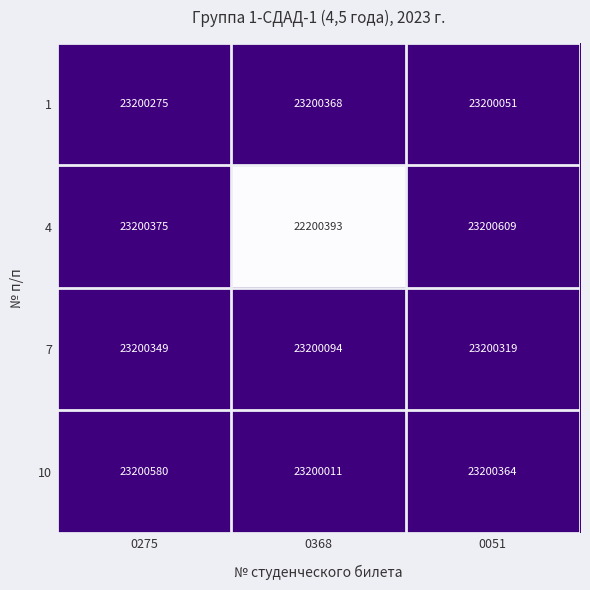

What is the difference between the maximum and second lowest values in the 10 series?

216